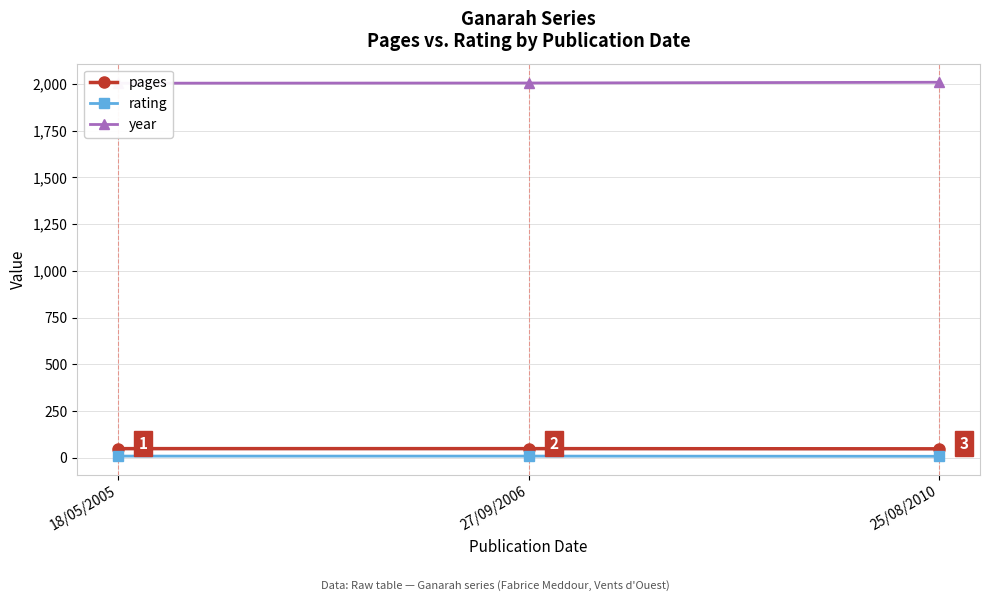

Rank the categories by pages value from highest to lowest.

18/05/2005, 27/09/2006, 25/08/2010